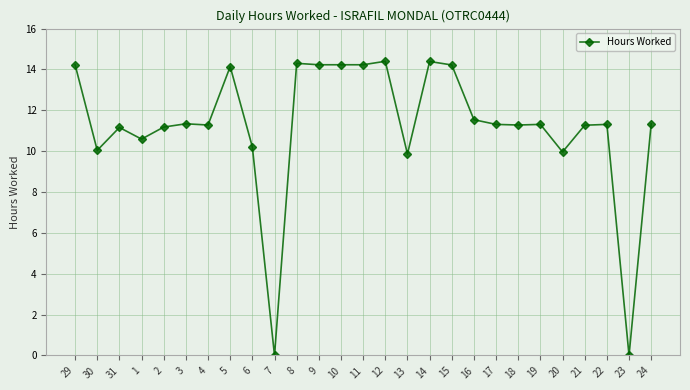

True or false: there are more than 2 points higher than both neighbors.

True